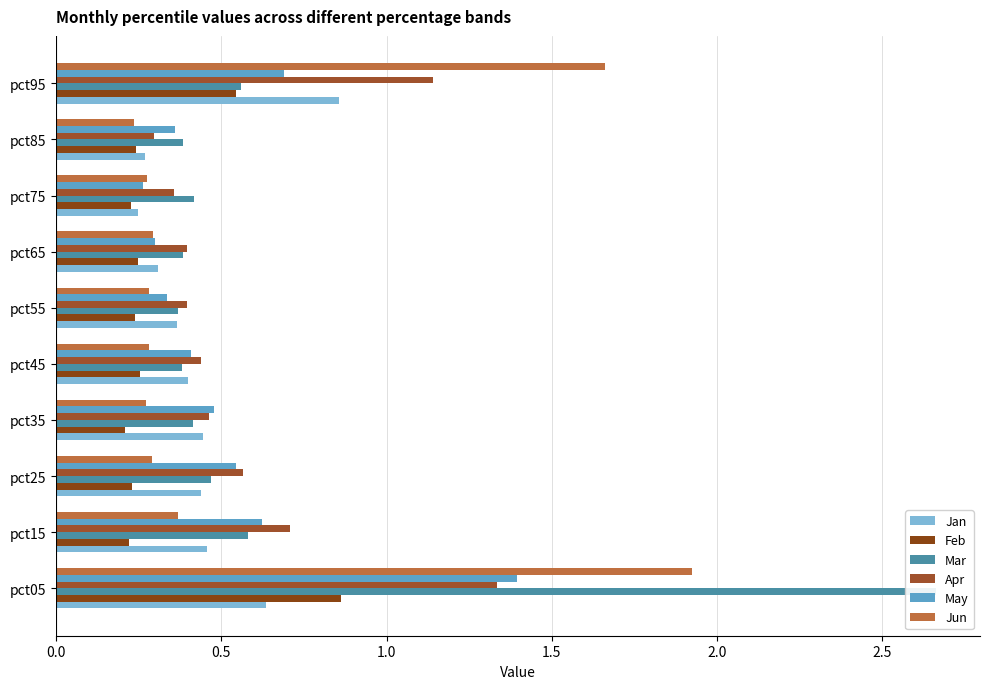

At how many categories does at least one series exceed 2?

1